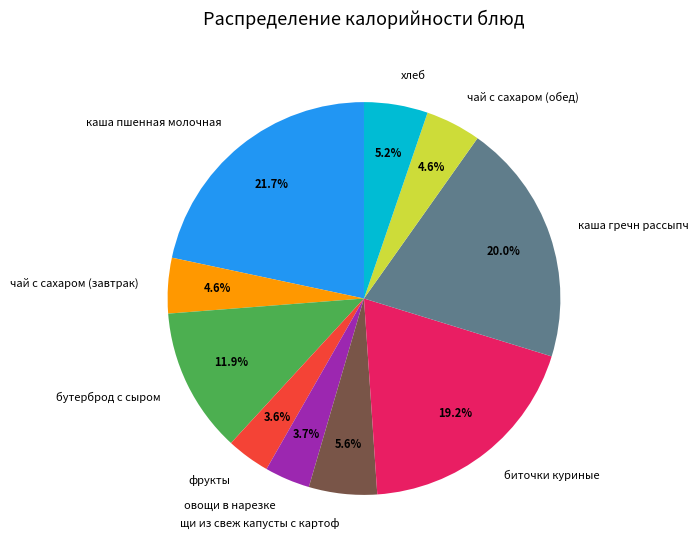

Is it true that биточки куриные is 32% of the pie?

False